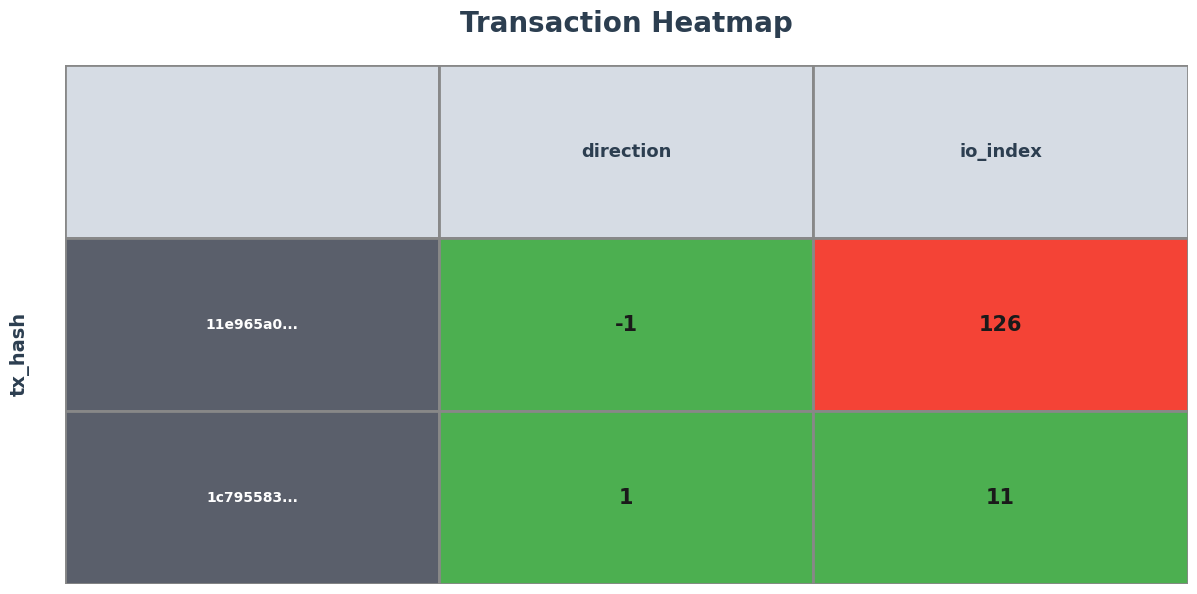

True or false: 11e965a020e2c6b45f6ae32fabc986f90bb1129 has a value of 50 at 1.

False